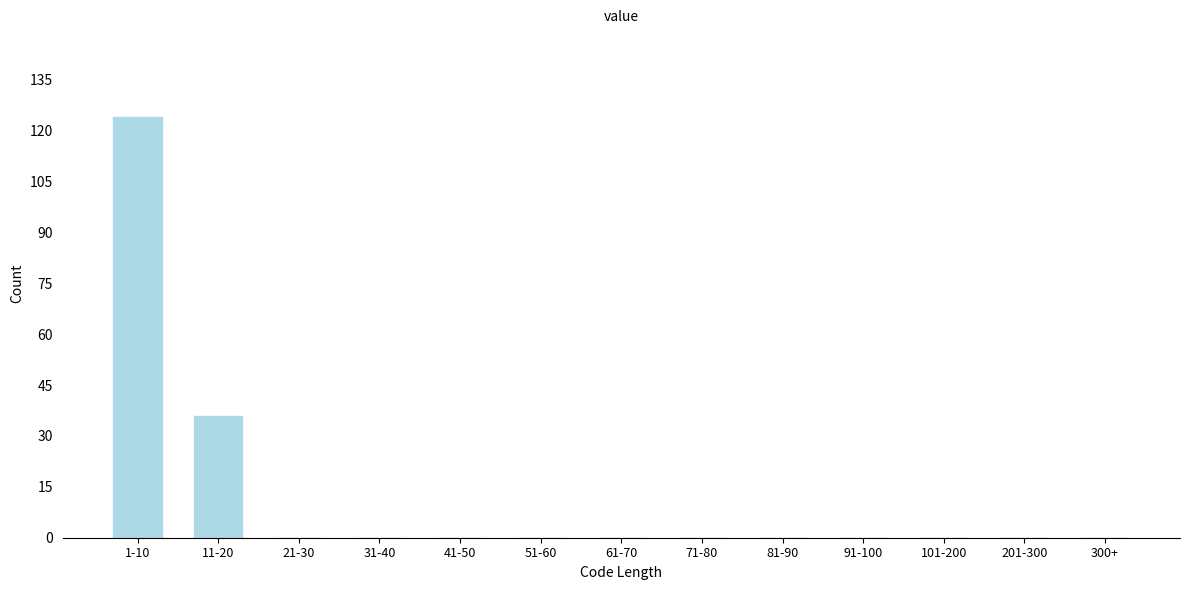

Reading left to right, extract all data points from this chart.

1-10=124	11-20=36	21-30=0	31-40=0	41-50=0	51-60=0	61-70=0	71-80=0	81-90=0	91-100=0	101-200=0	201-300=0	300+=0